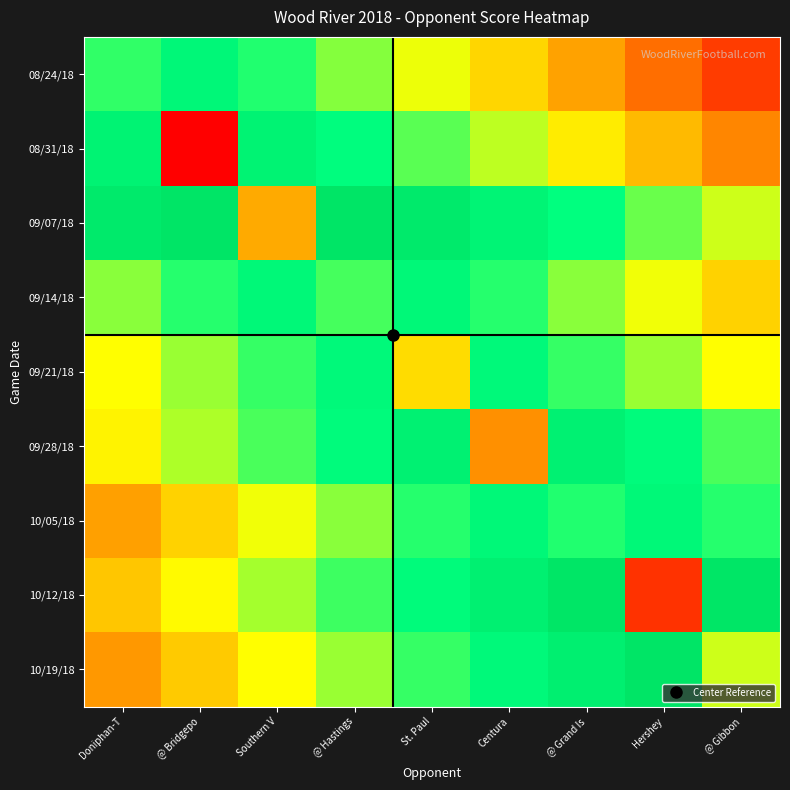

Reading left to right, list all the values displayed in this chart.

08/24/18: Doniphan-T=42.0	@ Bridgepo=49.1	Southern V=43.1	@ Hastings=37.1	St. Paul=31.1	Centura=25.1	@ Grand Is=19.1	Hershey=13.1	@ Gibbon=7.1
08/31/18: Doniphan-T=51.8	@ Bridgepo=0.0	Southern V=51.8	@ Hastings=45.8	St. Paul=39.8	Centura=33.8	@ Grand Is=27.8	Hershey=21.8	@ Gibbon=15.8
09/07/18: Doniphan-T=56.9	@ Bridgepo=60.0	Southern V=20.0	@ Hastings=60.0	St. Paul=56.9	Centura=50.9	@ Grand Is=44.9	Hershey=38.9	@ Gibbon=32.9
09/14/18: Doniphan-T=36.8	@ Bridgepo=42.8	Southern V=48.8	@ Hastings=41.0	St. Paul=48.8	Centura=42.8	@ Grand Is=36.8	Hershey=30.8	@ Gibbon=24.8
09/21/18: Doniphan-T=29.9	@ Bridgepo=35.9	Southern V=41.9	@ Hastings=47.9	St. Paul=26.0	Centura=47.9	@ Grand Is=41.9	Hershey=35.9	@ Gibbon=29.9
09/28/18: Doniphan-T=28.7	@ Bridgepo=34.7	Southern V=40.7	@ Hastings=46.7	St. Paul=52.7	Centura=17.0	@ Grand Is=52.7	Hershey=46.7	@ Gibbon=40.7
10/05/18: Doniphan-T=18.8	@ Bridgepo=24.8	Southern V=30.8	@ Hastings=36.8	St. Paul=42.8	Centura=48.8	@ Grand Is=43.0	Hershey=48.8	@ Gibbon=42.8
10/12/18: Doniphan-T=23.3	@ Bridgepo=29.3	Southern V=35.3	@ Hastings=41.3	St. Paul=47.3	Centura=53.3	@ Grand Is=59.3	Hershey=6.0	@ Gibbon=59.3
10/19/18: Doniphan-T=17.9	@ Bridgepo=23.9	Southern V=29.9	@ Hastings=35.9	St. Paul=41.9	Centura=47.9	@ Grand Is=53.9	Hershey=59.9	@ Gibbon=33.0